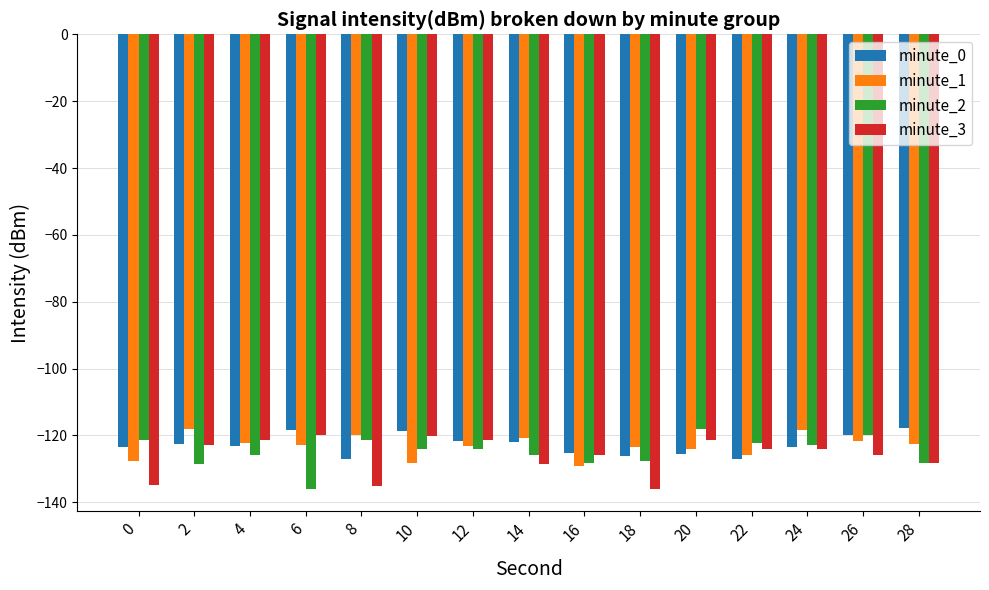

The value of minute_2 at 0 is -56.7. True or false?

False